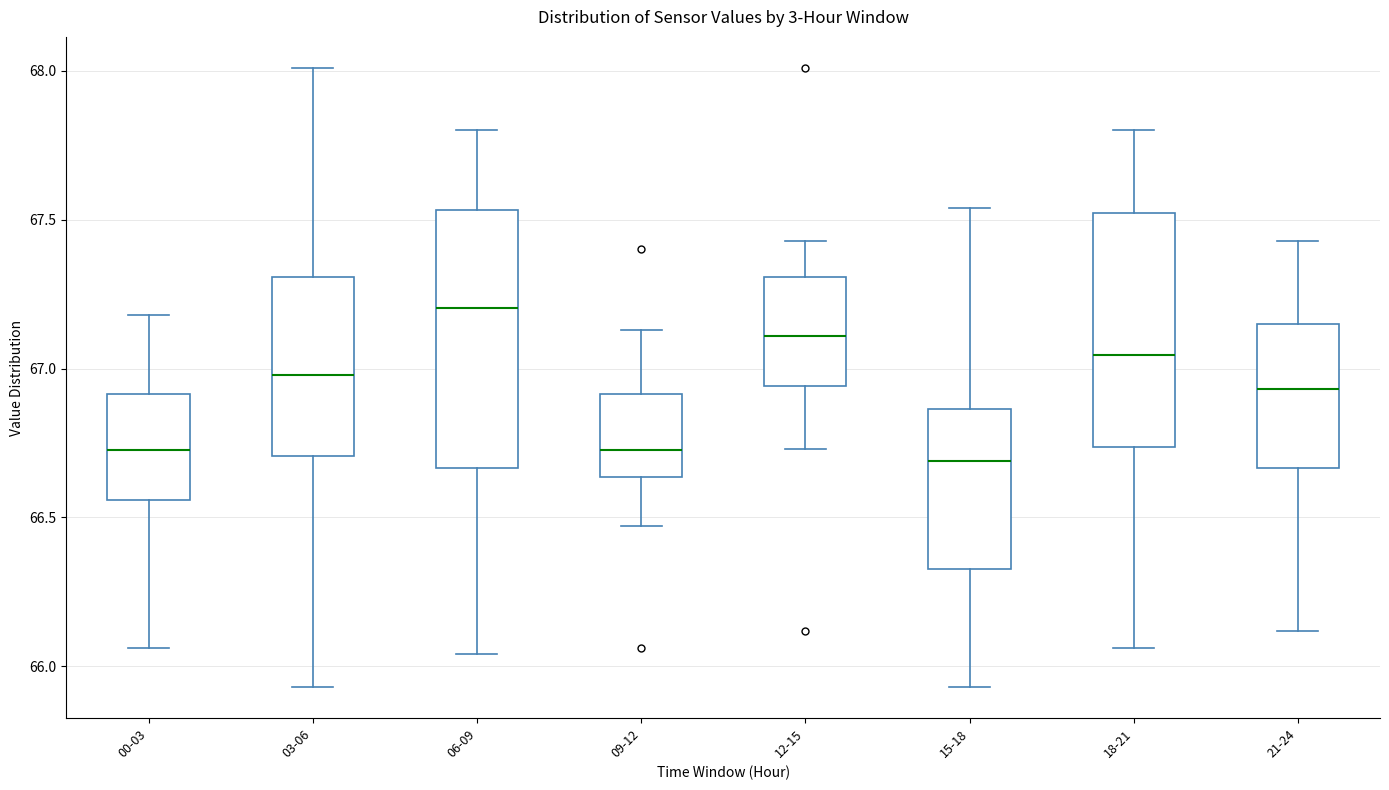

Comparing the boxes themselves (not the whiskers), which one is the tallest?

06-09